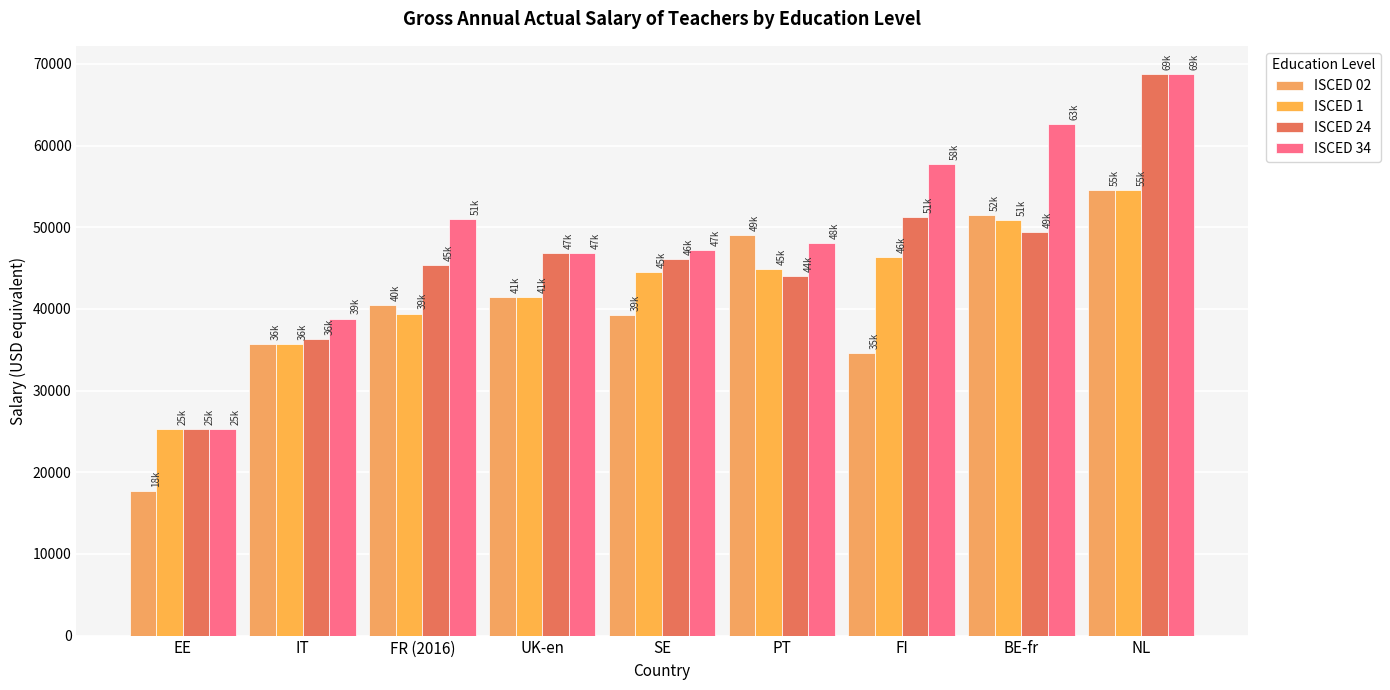

Rank the series at PT from highest to lowest value.

ISCED 02, ISCED 34, ISCED 1, ISCED 24